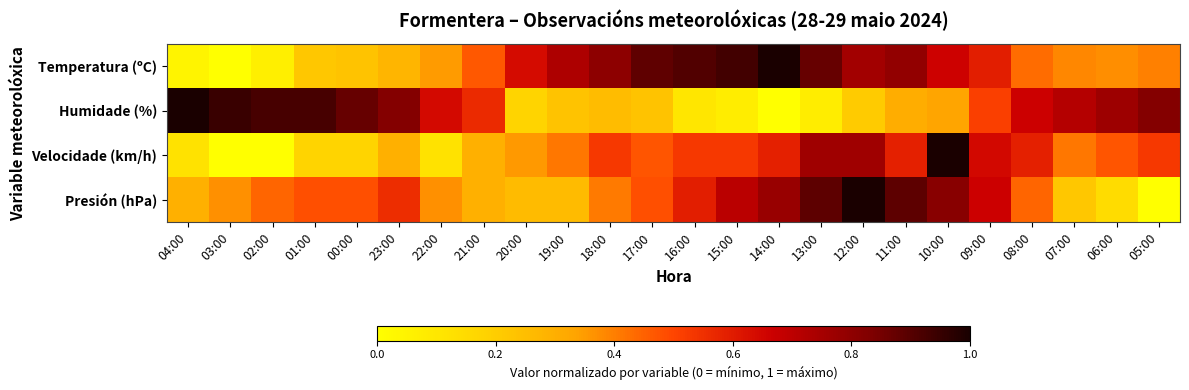

How many data points does each series have?

24